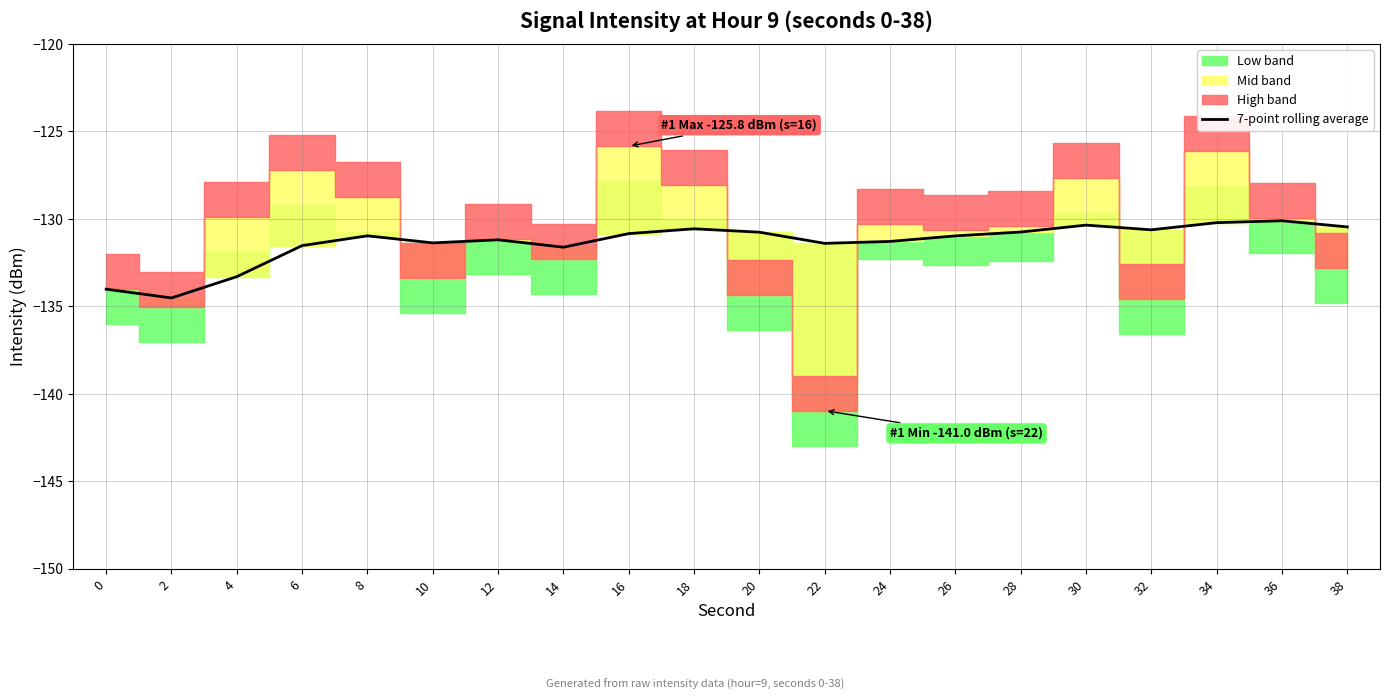

At which category does the data reach its first local valley?

2